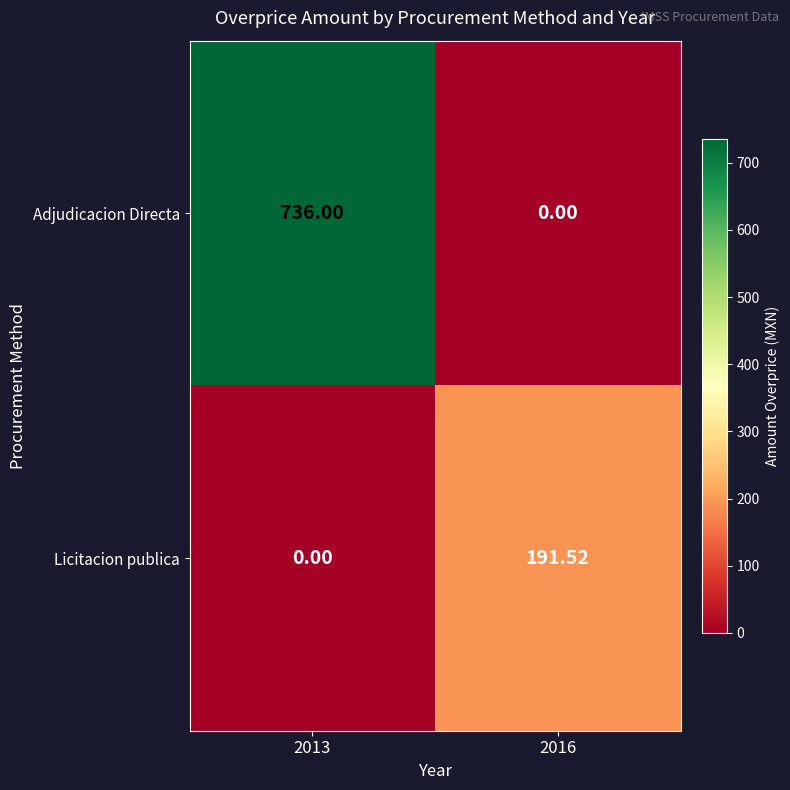

What is the spread (max minus min) of values at 2013?

736.0